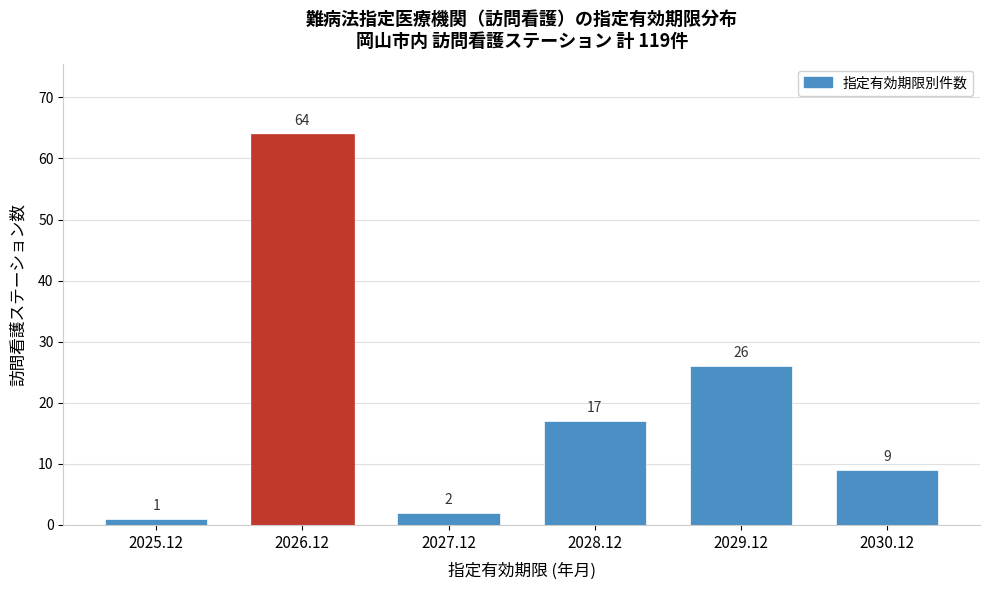

Reading left to right, what are all the values shown in this chart?

1	64	2	17	26	9